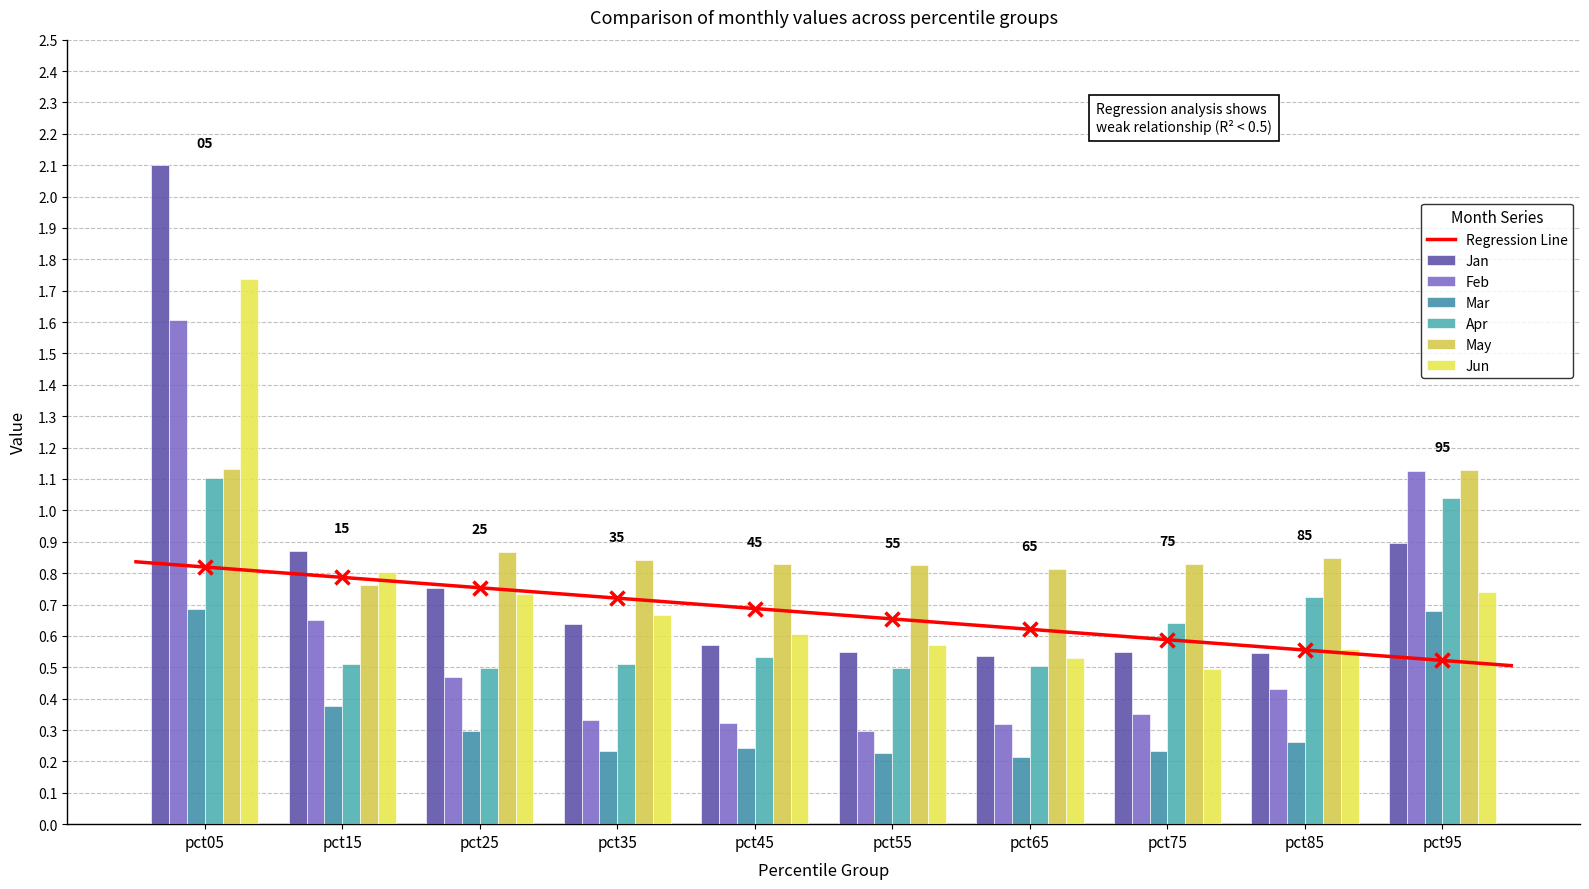

The Feb series shows 0.2 at pct75. True or false?

False